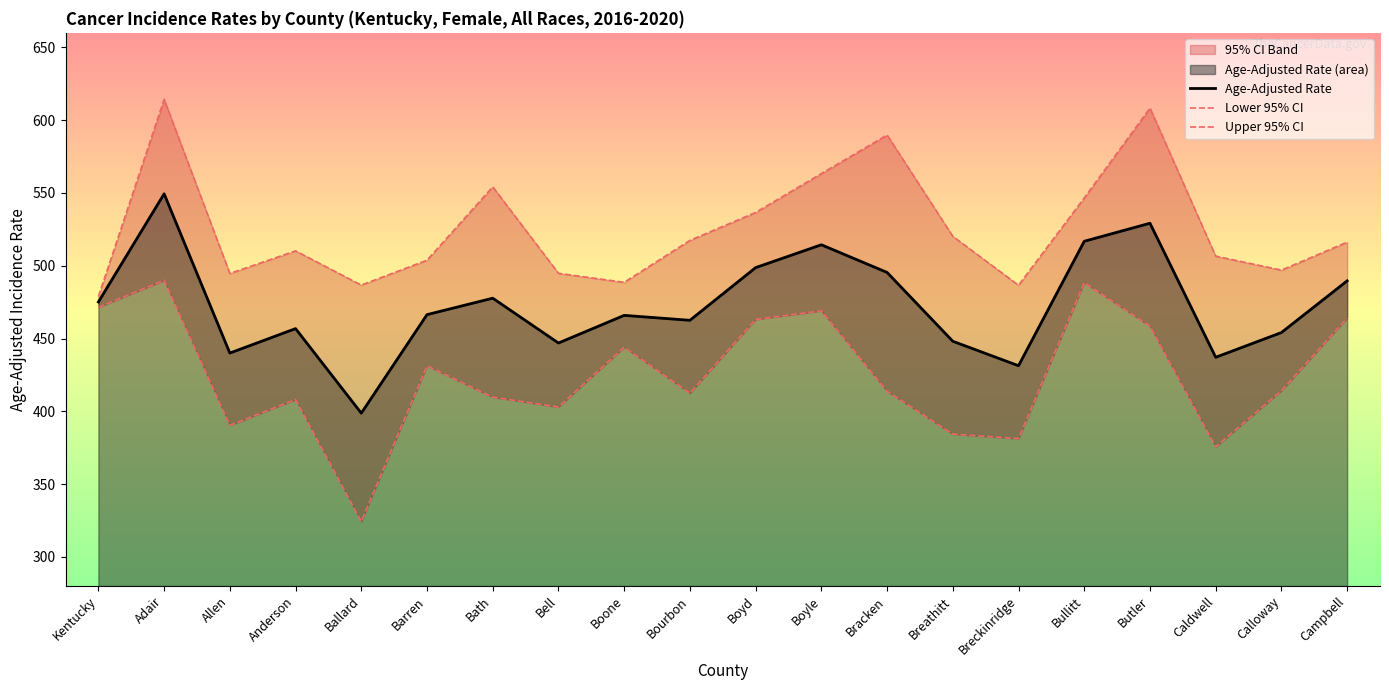

What is the average value of the Age-Adjusted Rate series?

472.7